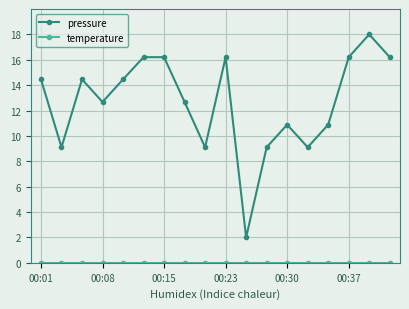

What is the value of the pressure point at the 6th from the left?

16.2